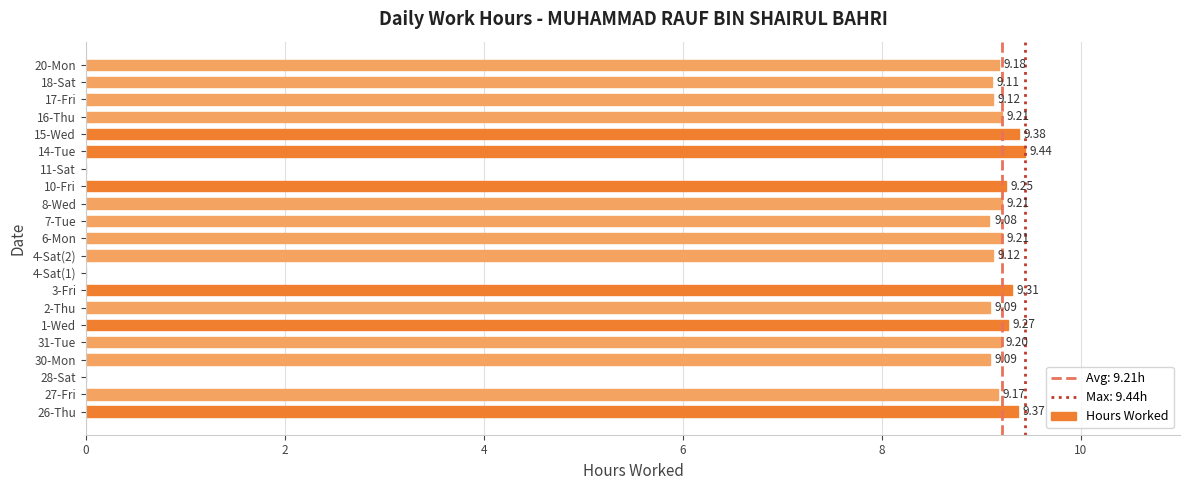

What is the change in value from 4-Sat(2) to 15-Wed?

+0.3